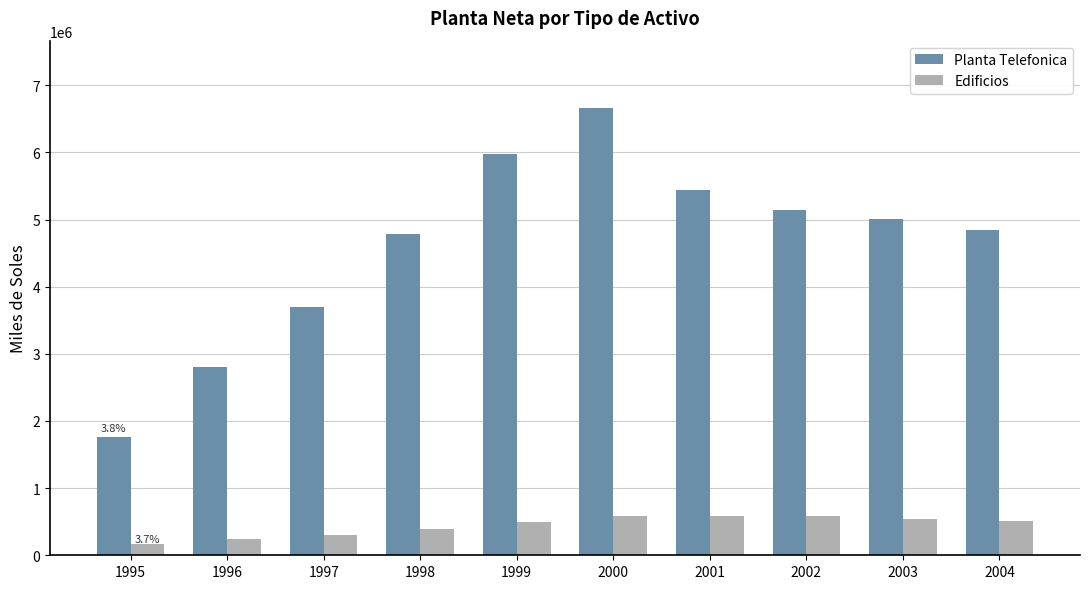

What is the difference between the maximum and minimum values in the Edificios series?

425461.0